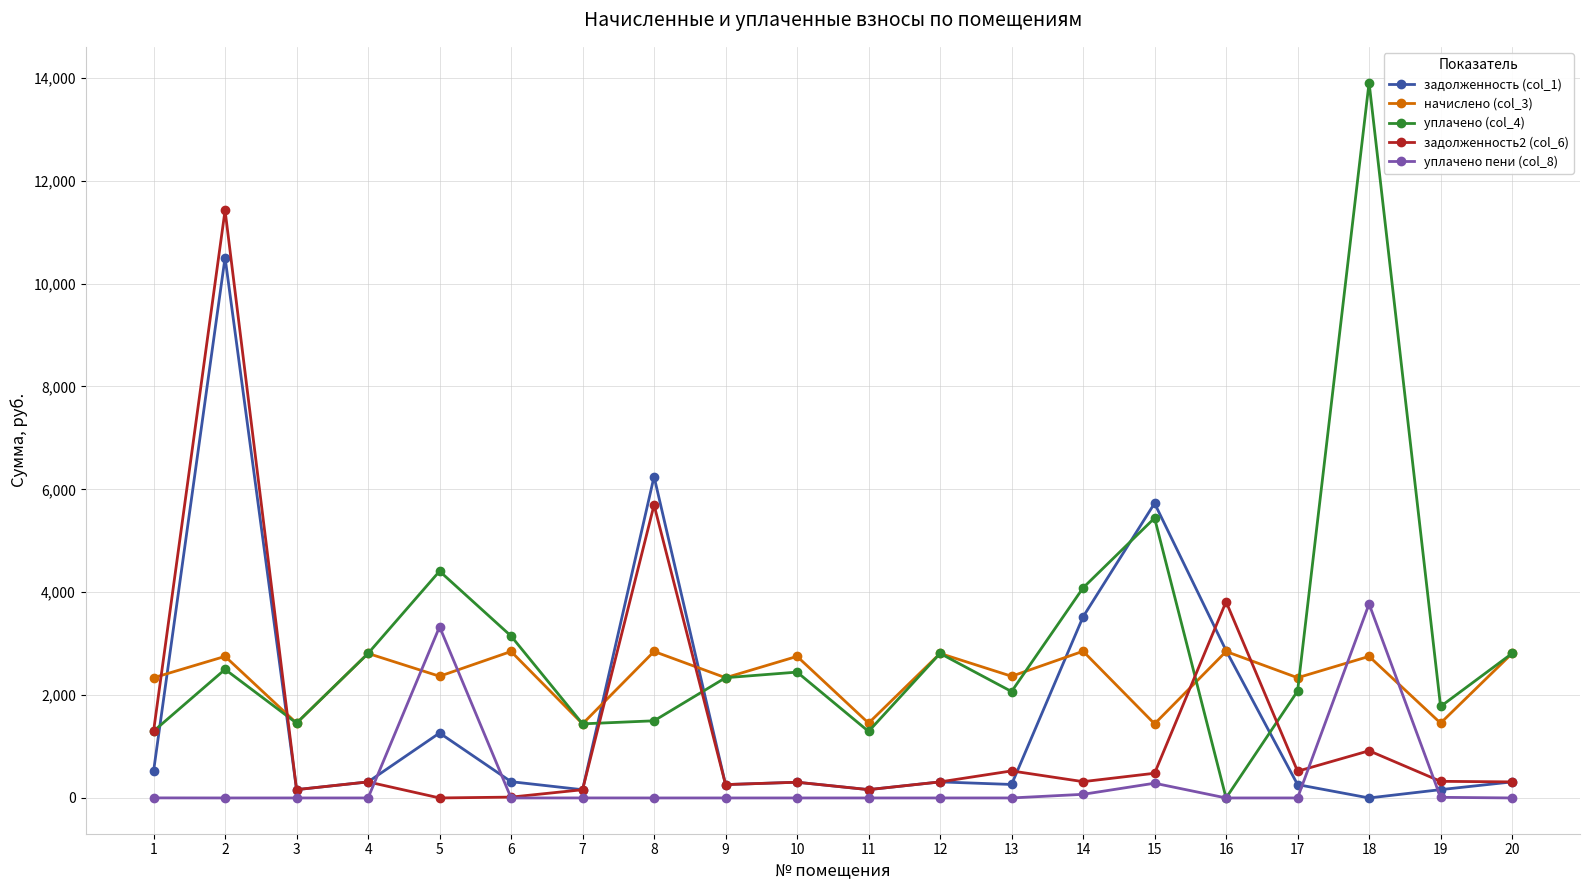

At which category is the sum across all series the highest?

2